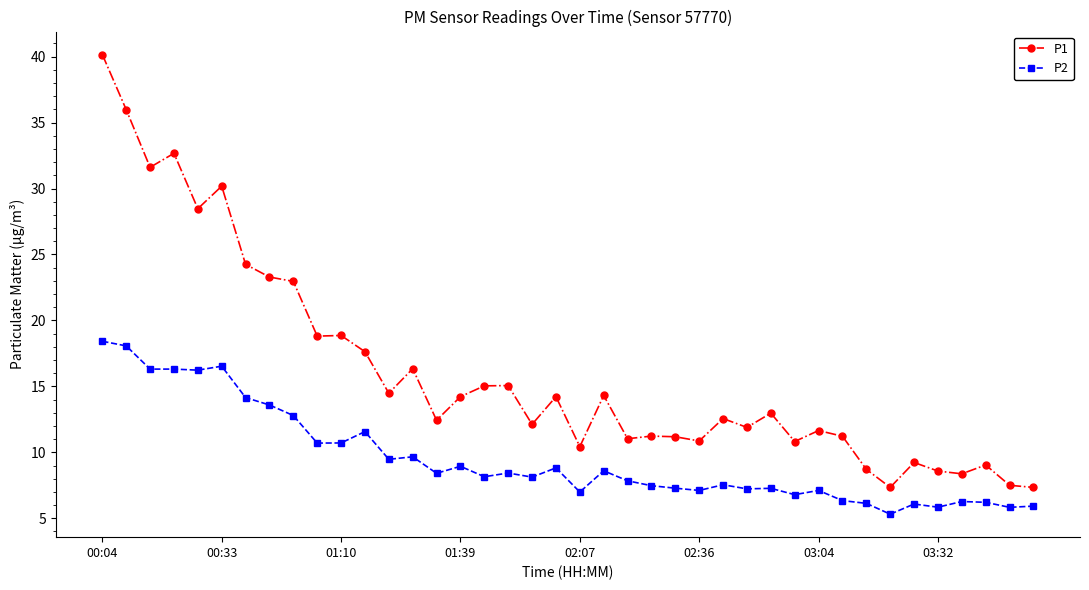

What is the lowest value of the P1 series?

7.3